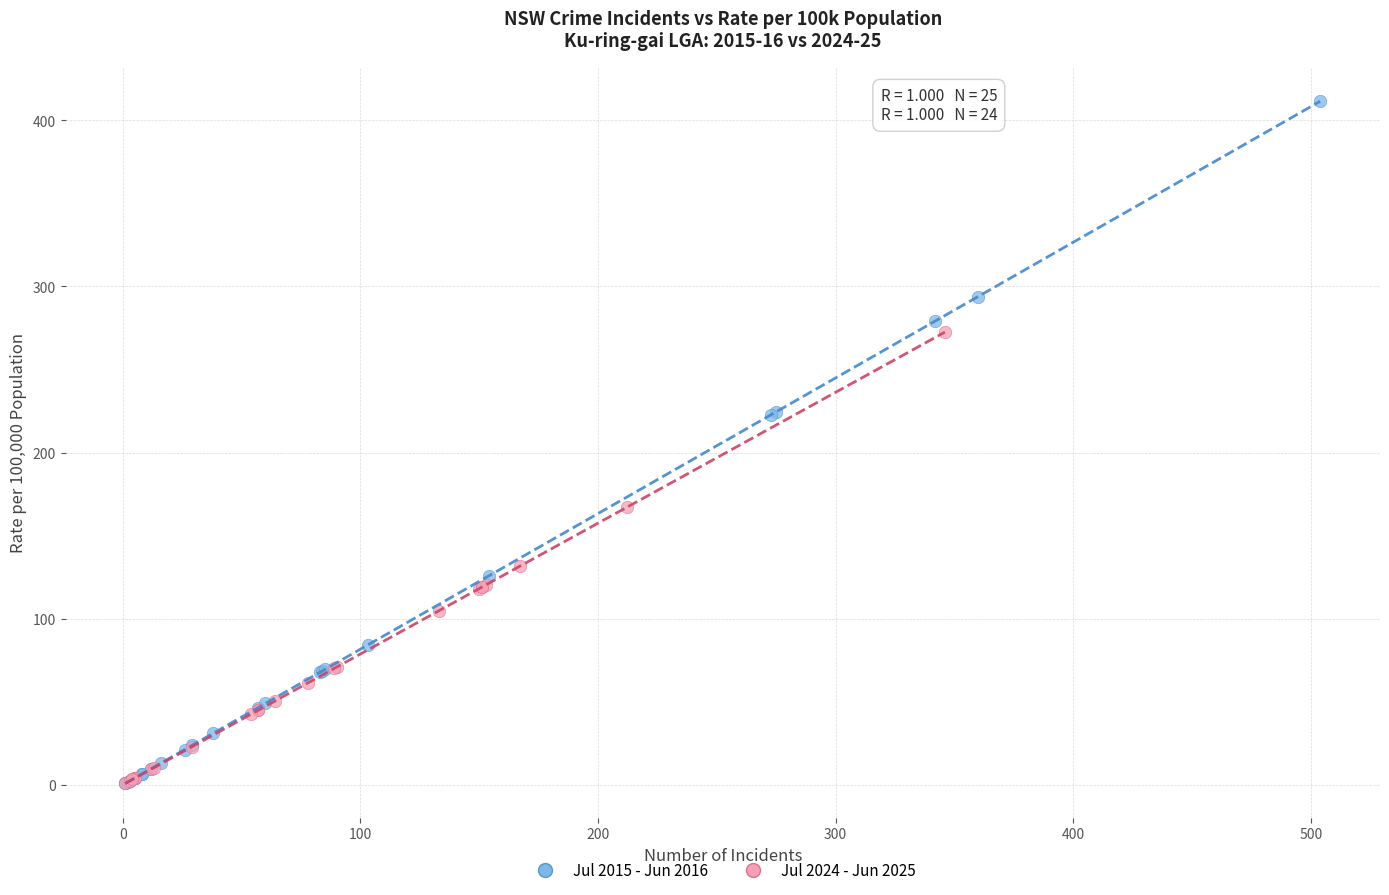

Which series has the largest Y range (max minus min)?

Jul 2015 - Jun 2016